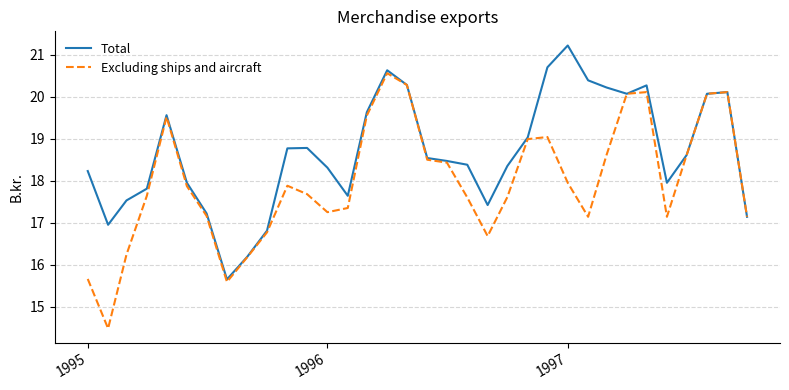

List the series in order of their overall mean, highest first.

Total, Excluding ships and aircraft